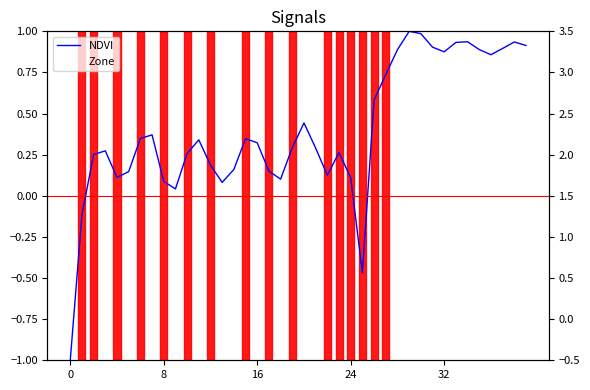

How many categories are shown in the chart?

40